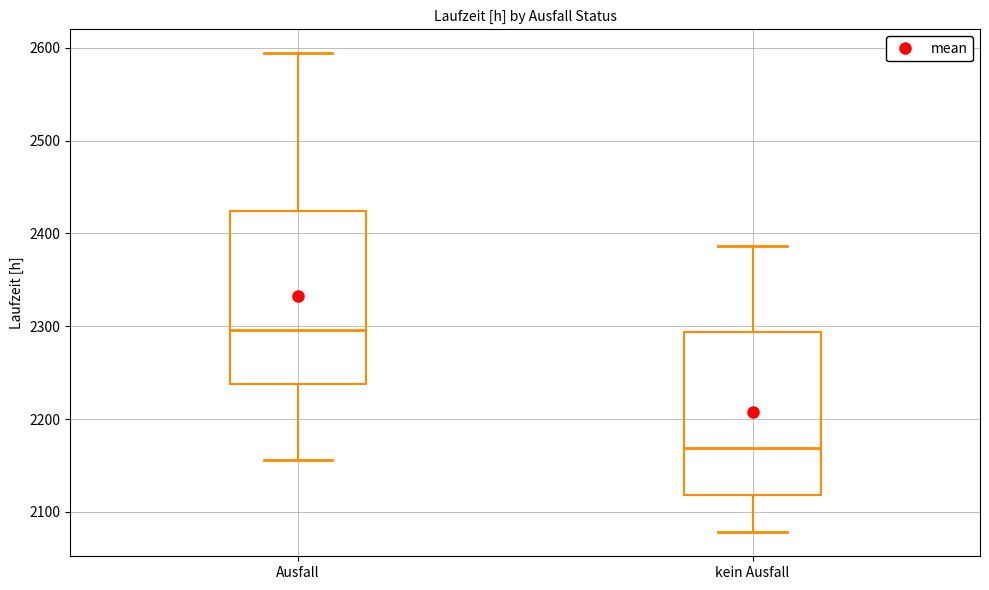

Reading left to right, read every box against the y-axis: the position of its median line, the range the box covers, and the ends of its whiskers. The values are not printed on the chart, so give them approximately, as read against the axis.

Ausfall: median 2300, box 2240 to 2420, whiskers 2160 to 2590
kein Ausfall: median 2170, box 2120 to 2290, whiskers 2080 to 2390